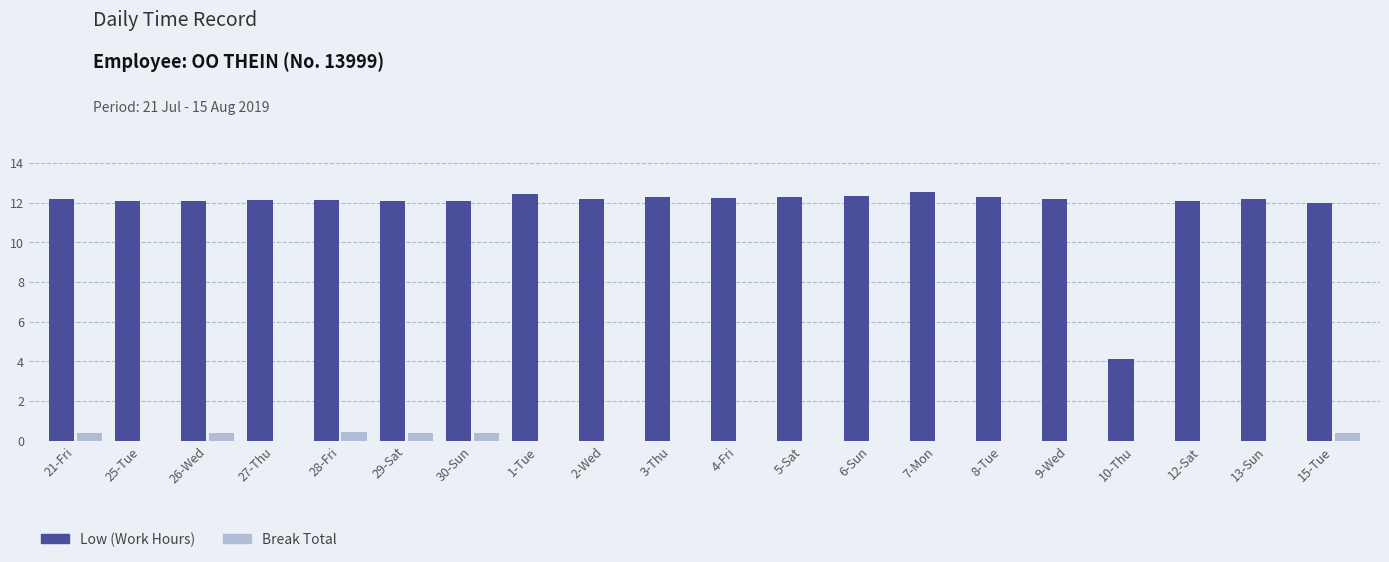

Which series has the widest spread of values?

Low (Work Hours)